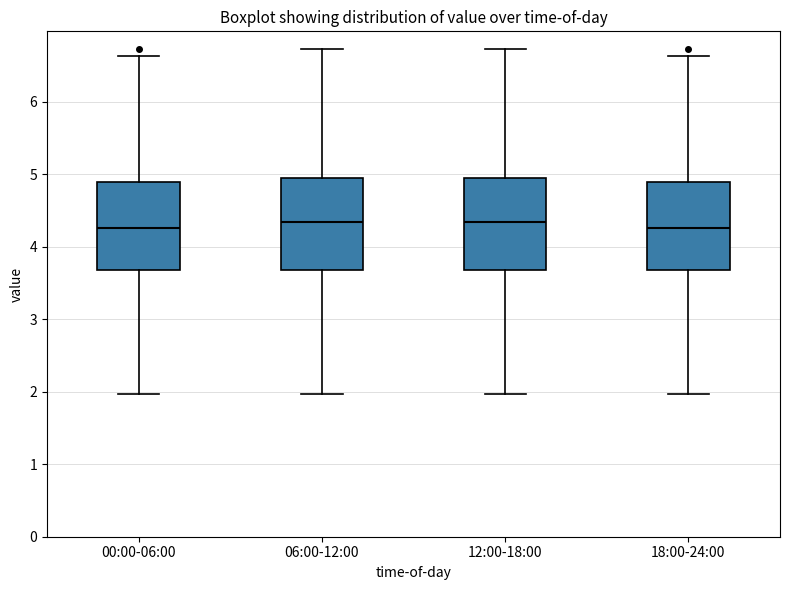

Reading left to right, transcribe this box plot: for each box, give where its median line is, the range the box spans, and where its two whiskers end, as read against the y-axis. The values are not printed on the chart, so give them approximately, as read against the axis.

00:00-06:00: median 4.3, box 3.7 to 4.9, whiskers 2.0 to 6.6
06:00-12:00: median 4.3, box 3.7 to 4.9, whiskers 2.0 to 6.7
12:00-18:00: median 4.3, box 3.7 to 4.9, whiskers 2.0 to 6.7
18:00-24:00: median 4.3, box 3.7 to 4.9, whiskers 2.0 to 6.6